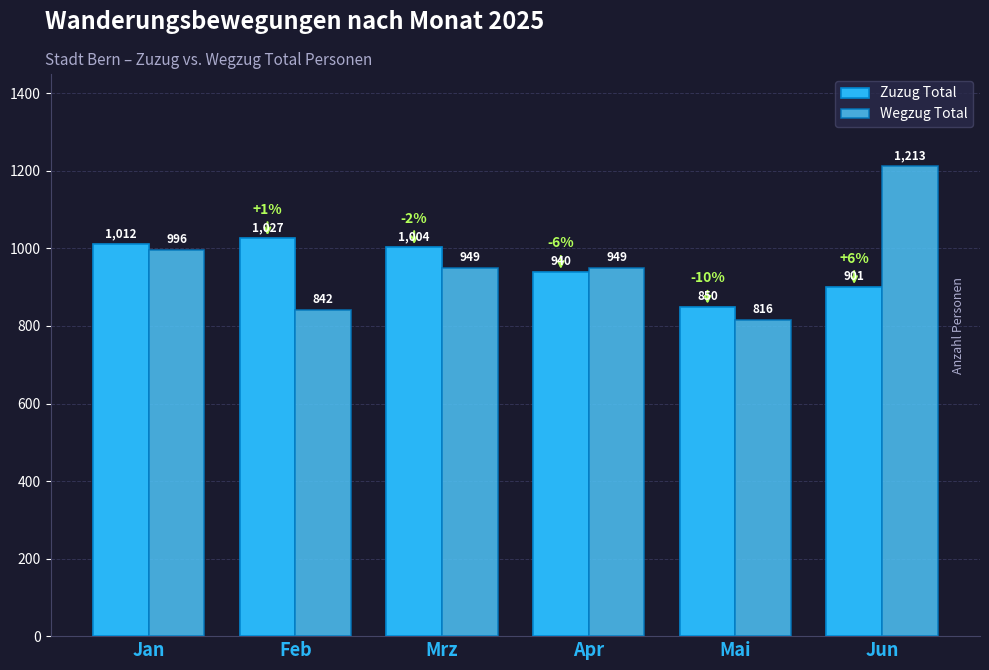

Is the value of Wegzug Total at Mrz greater than the value of Zuzug Total at Mrz?

No